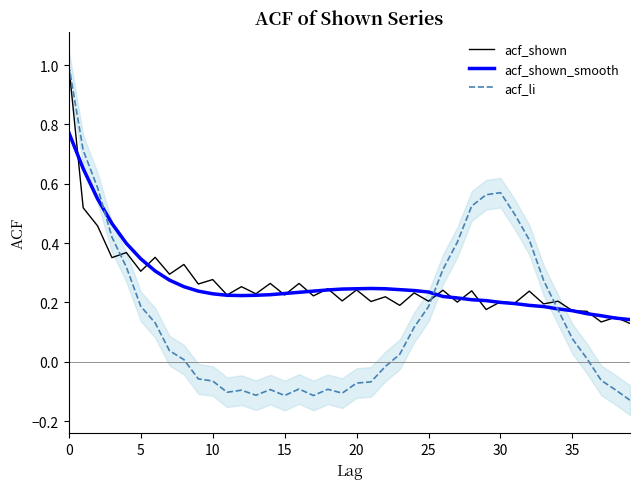

The acf_shown_smooth series shows 0.1 at 37. True or false?

False